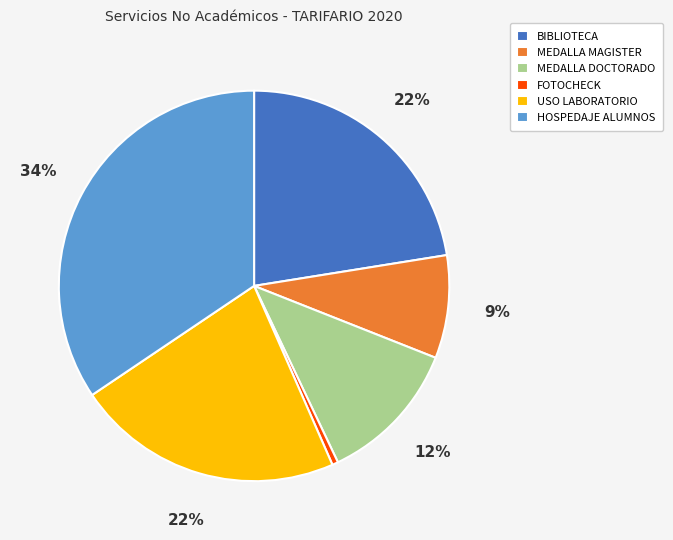

To the nearest percent, what is the average slice percentage?

17%